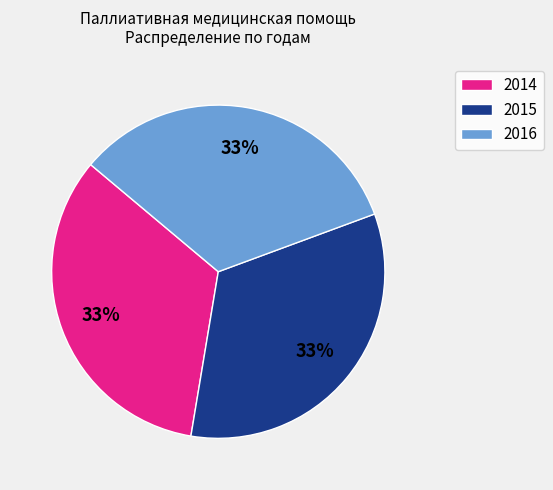

To the nearest percent, what is the combined percentage of 2015 and 2016?

67%